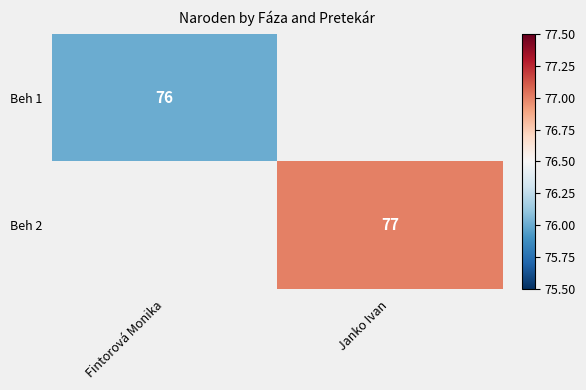

The Beh 2 series shows 31 at Janko Ivan. True or false?

False